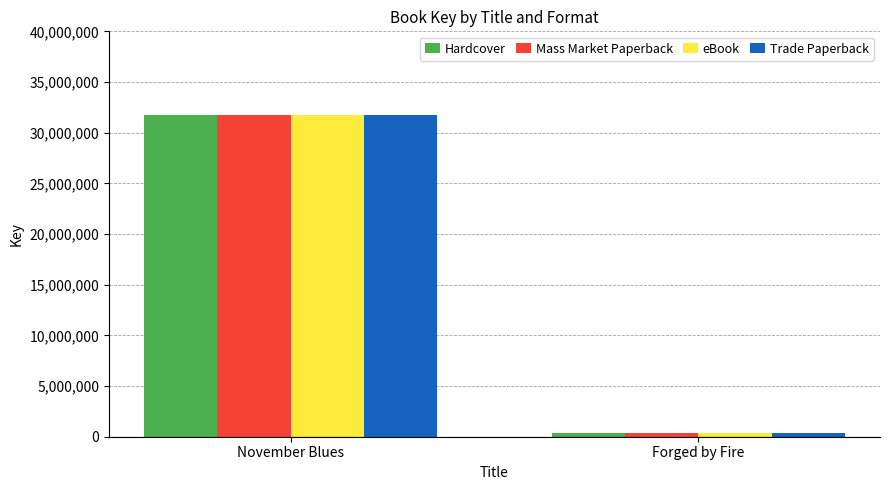

How many bars are there in each group?

4